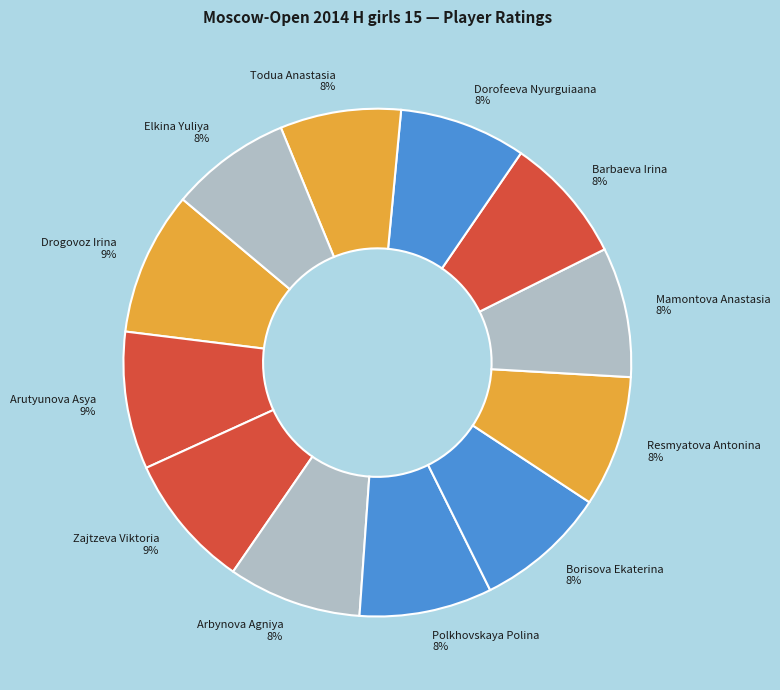

How many slices are in this pie chart?

12